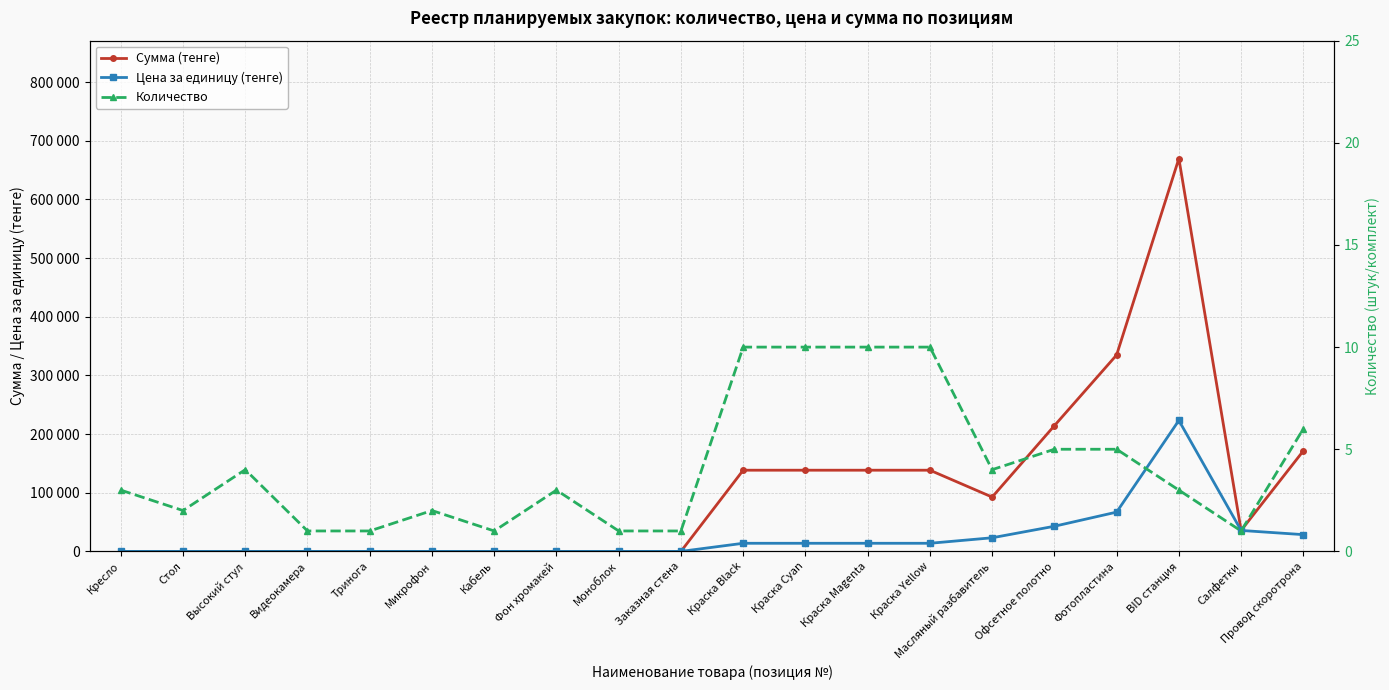

What position from the left is Высокий стул?

3